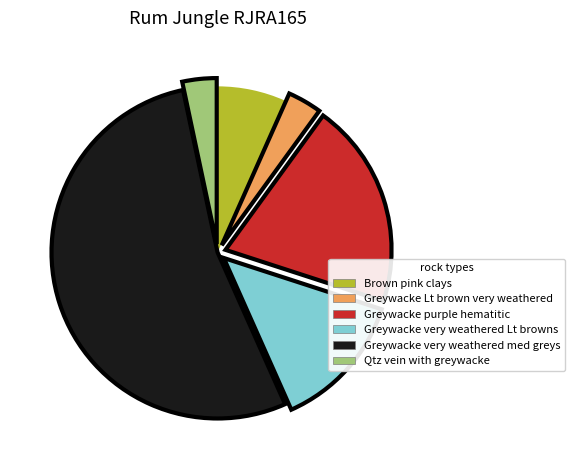

How many slices are in this pie chart?

6